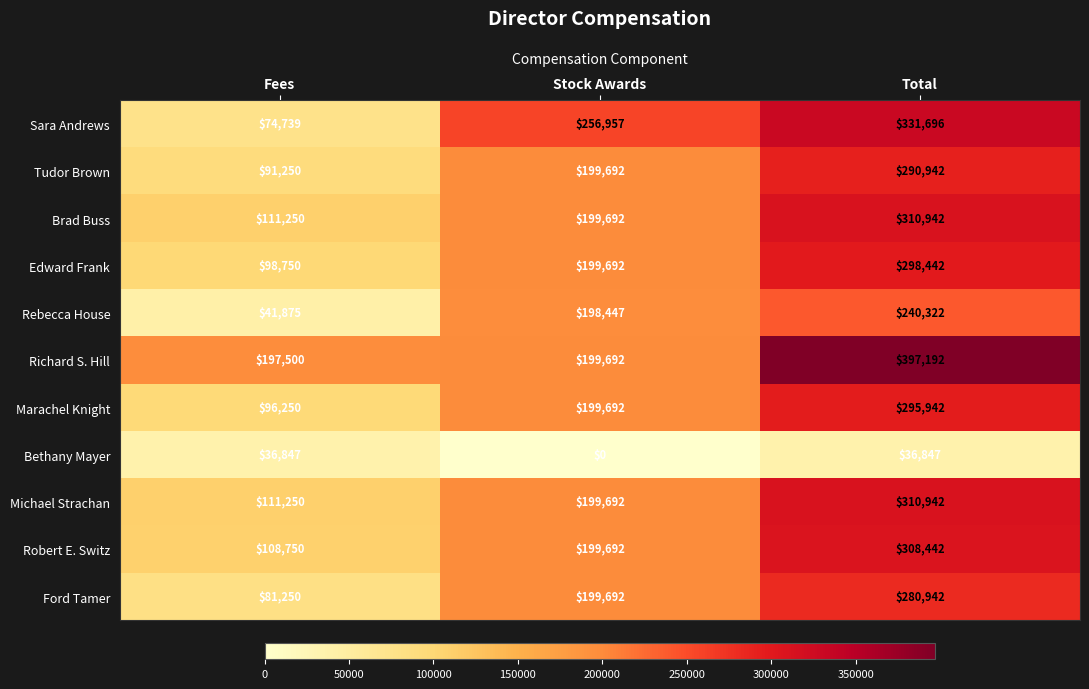

What is the total value across all series at Total?

3102651